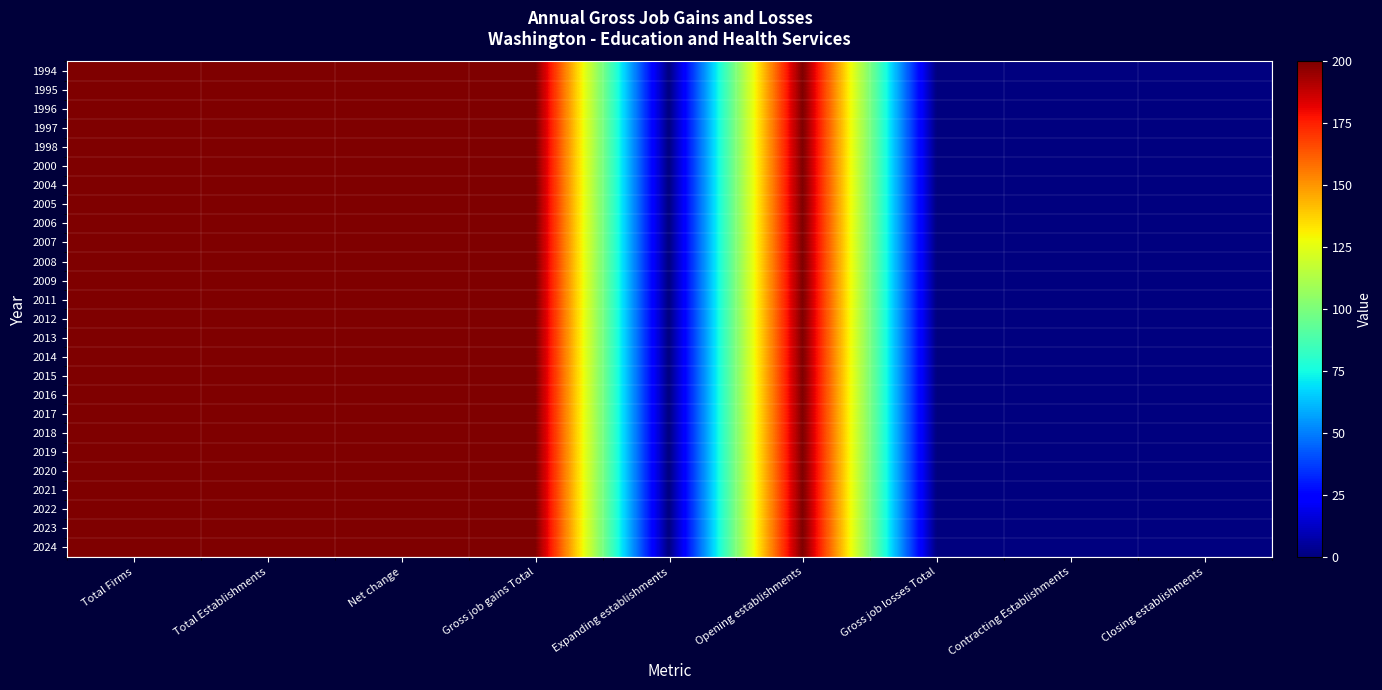

Between Net change and Closing establishments, which is larger?

Net change